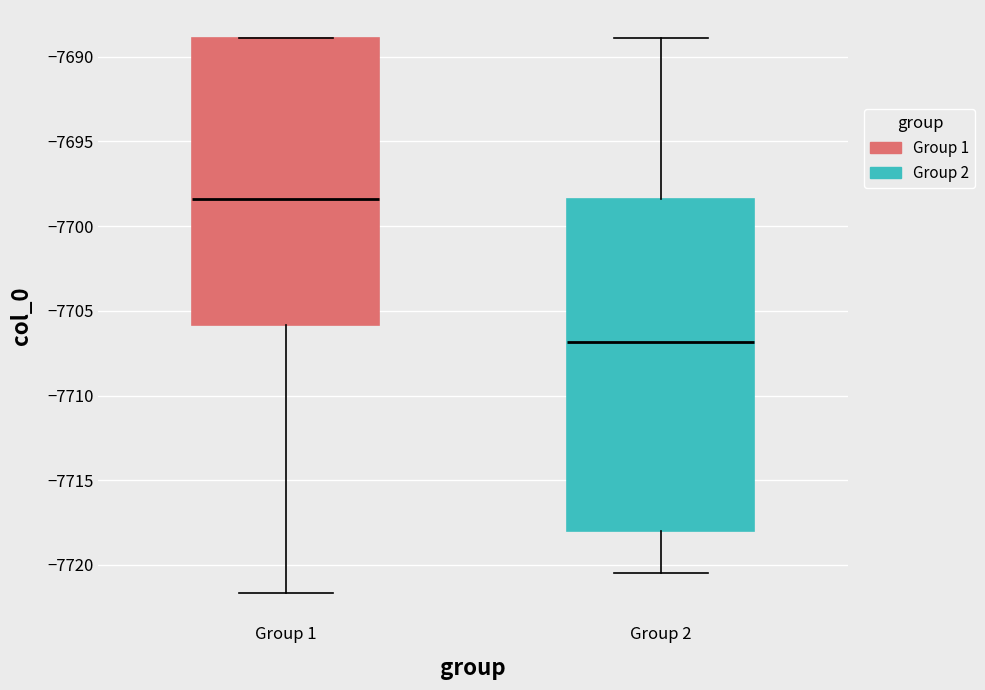

Comparing the boxes themselves (not the whiskers), which one is the tallest?

Group 2